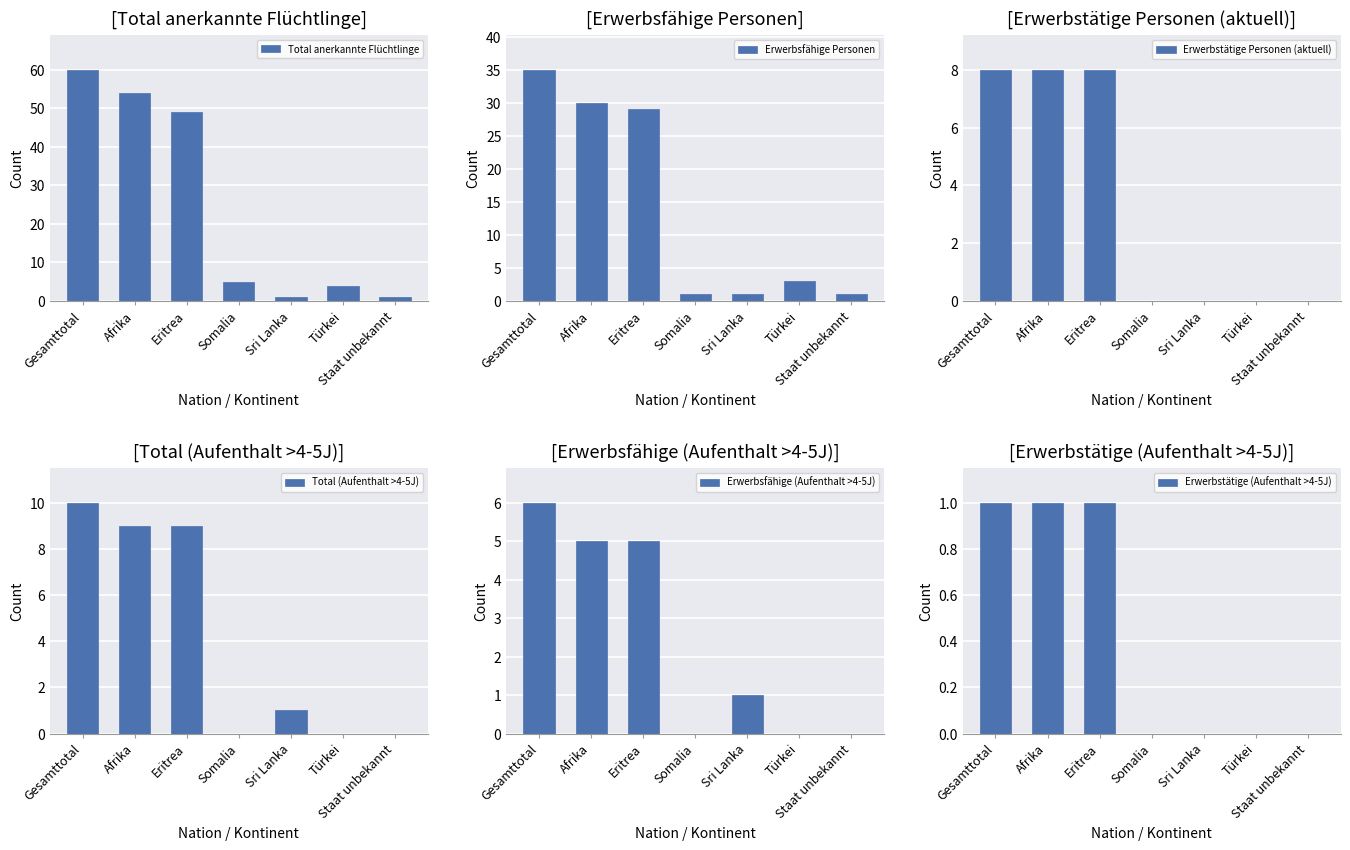

What are all the series names shown in the legend?

Total anerkannte Flüchtlinge, Erwerbsfähige Personen, Erwerbstätige Personen (aktuell), Total (Aufenthalt >4-5J), Erwerbsfähige (Aufenthalt >4-5J), Erwerbstätige (Aufenthalt >4-5J)